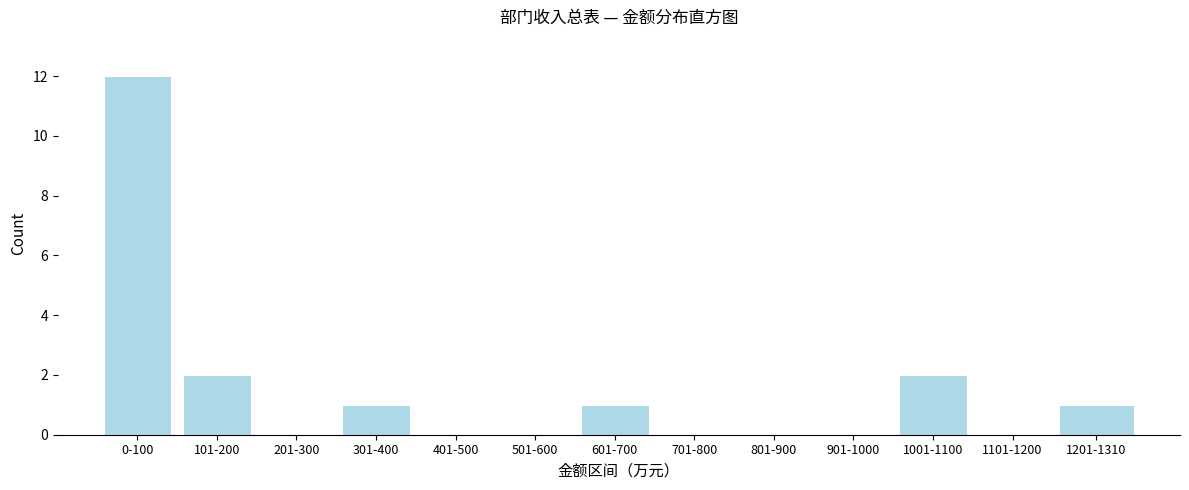

Reading left to right, what are all the values shown in this chart?

0-100=12	101-200=2	201-300=0	301-400=1	401-500=0	501-600=0	601-700=1	701-800=0	801-900=0	901-1000=0	1001-1100=2	1101-1200=0	1201-1310=1